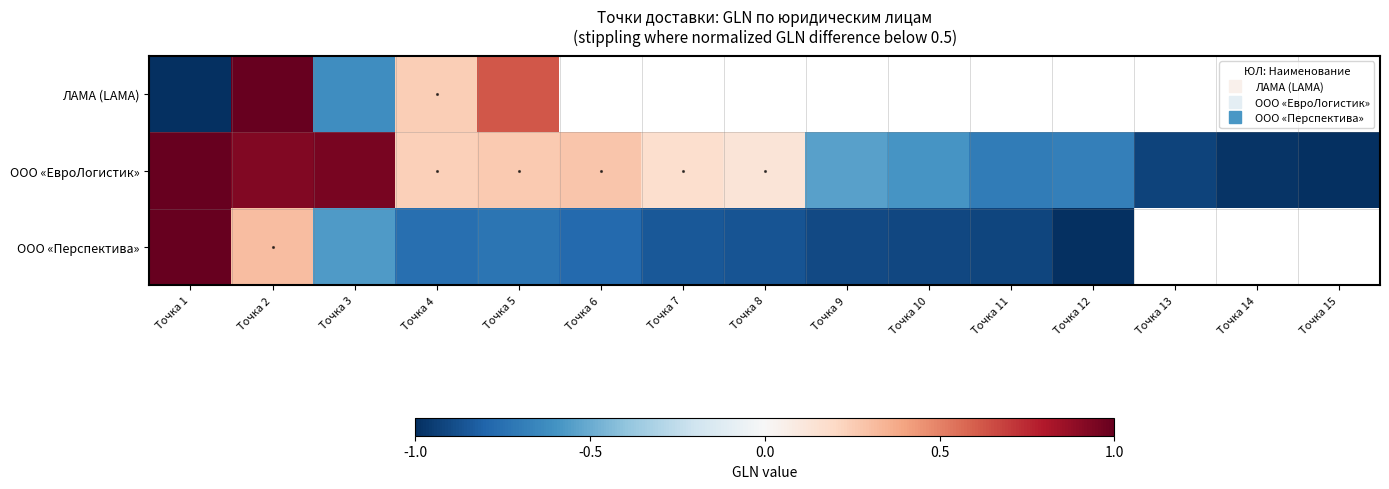

The value of ООО «Перспектива» at Точка 1 is 1.0. True or false?

True